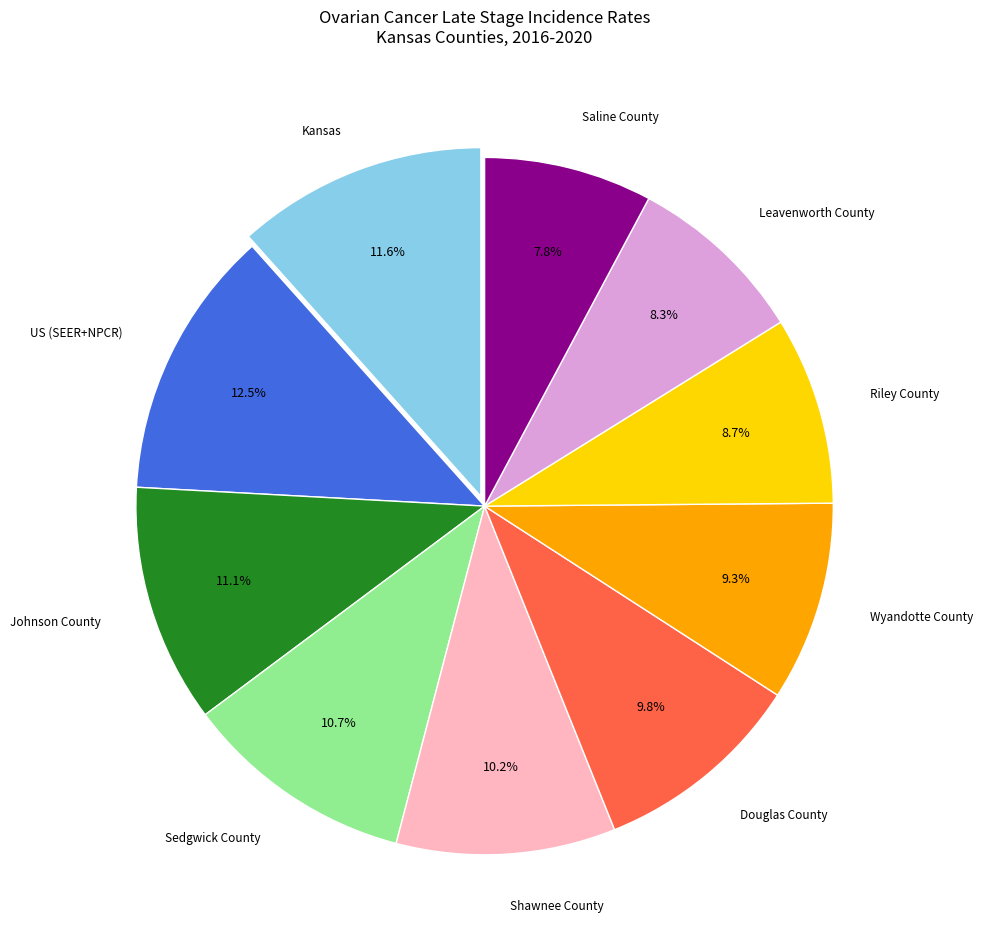

Is there any slice that represents more than half of the pie?

No